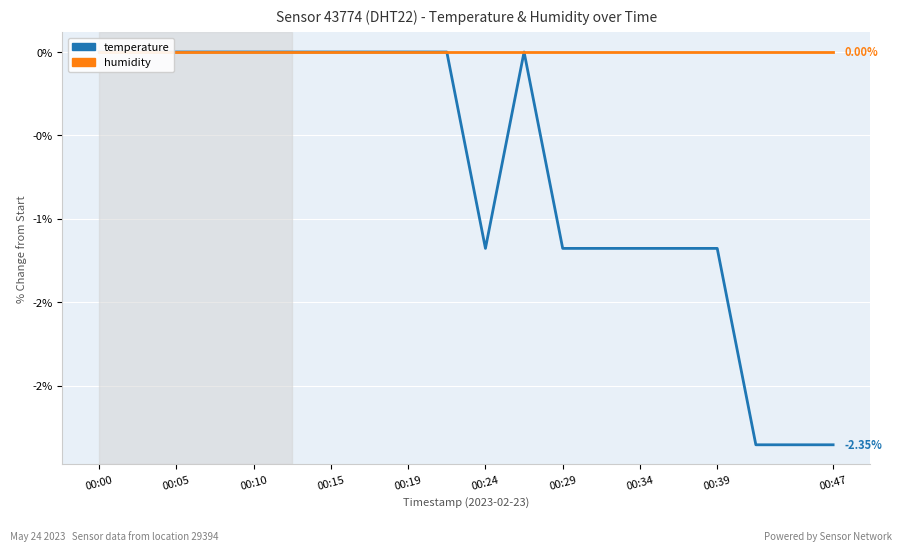

What position from the left is 00:05?

3